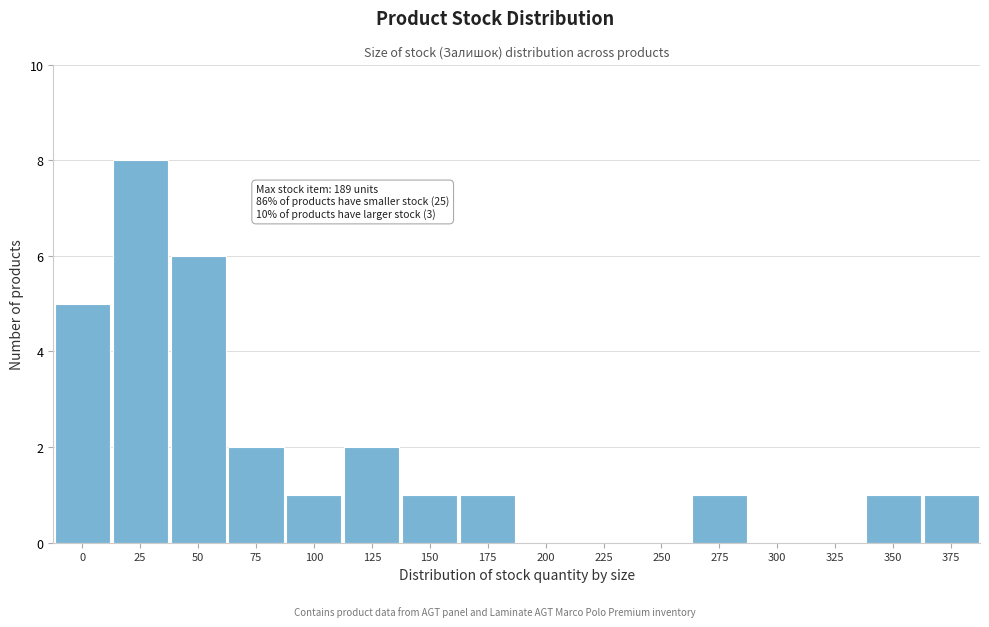

Reading right to left, transcribe all the data shown in this chart.

375=1	350=1	325=0	300=0	275=1	250=0	225=0	200=0	175=1	150=1	125=2	100=1	75=2	50=6	25=8	0=5